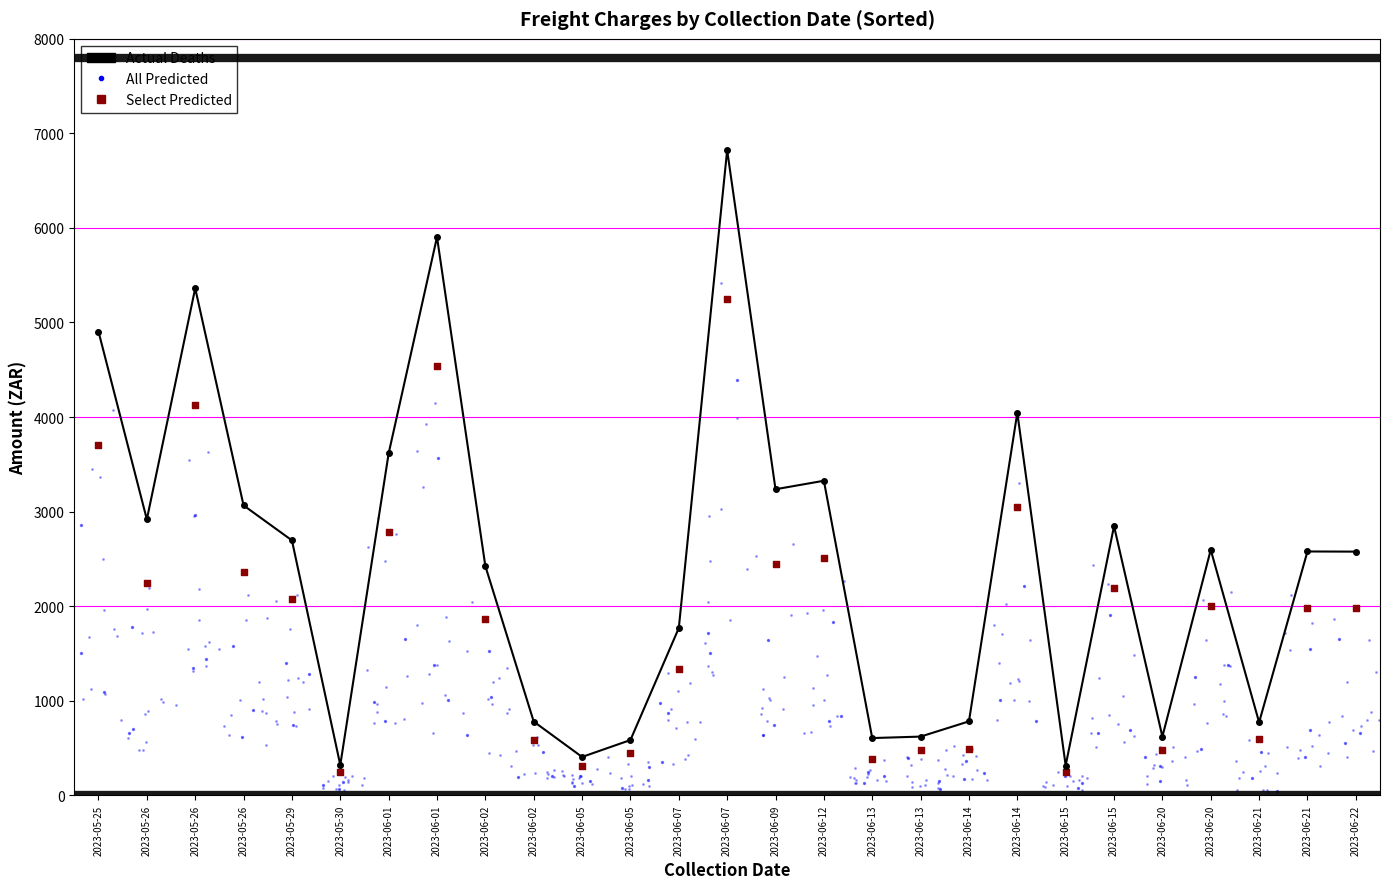

Is the value of Actual (MA ex Vat) at 2023-06-20 greater than the value of Select Predicted (Excl. VAT) at 2023-06-09?

No